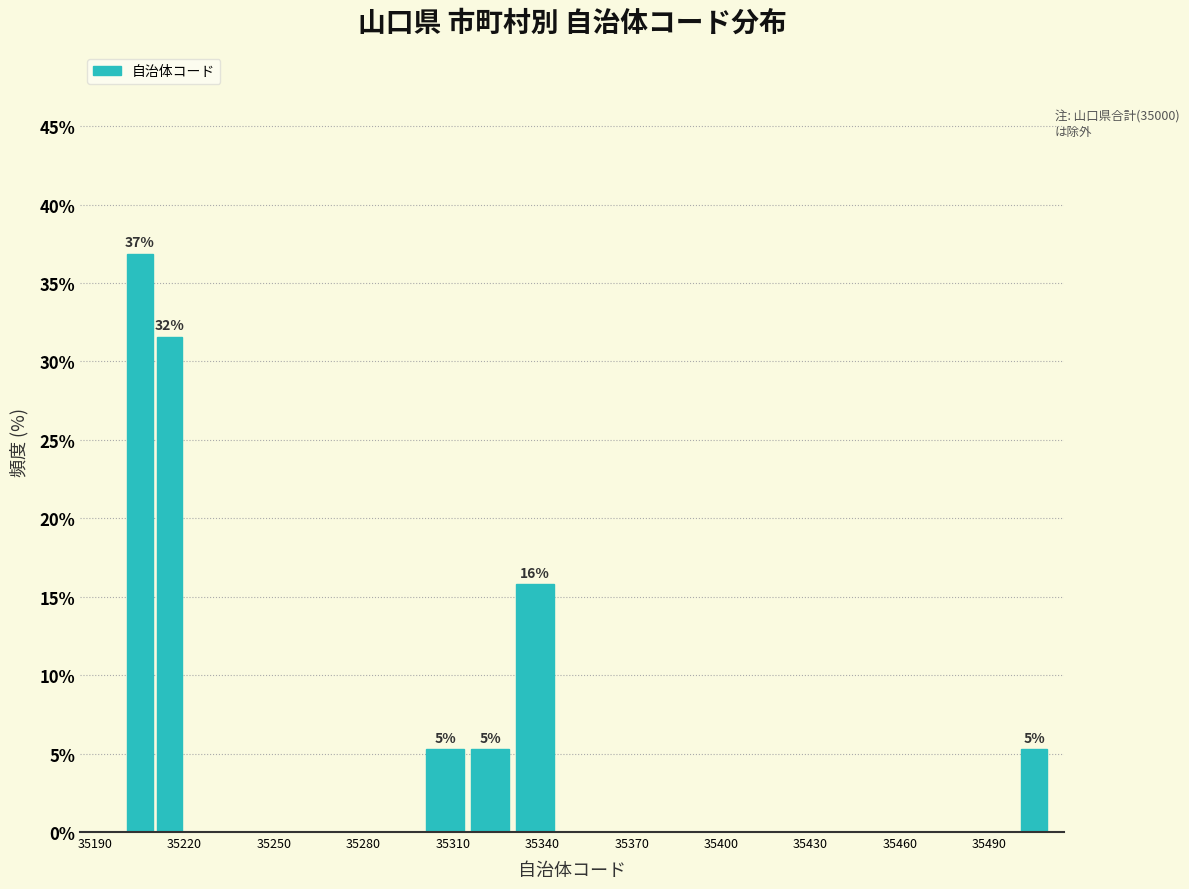

Around what value on the x-axis is the tallest bar? Give the approximate position of its centre, as read against the axis.

35205